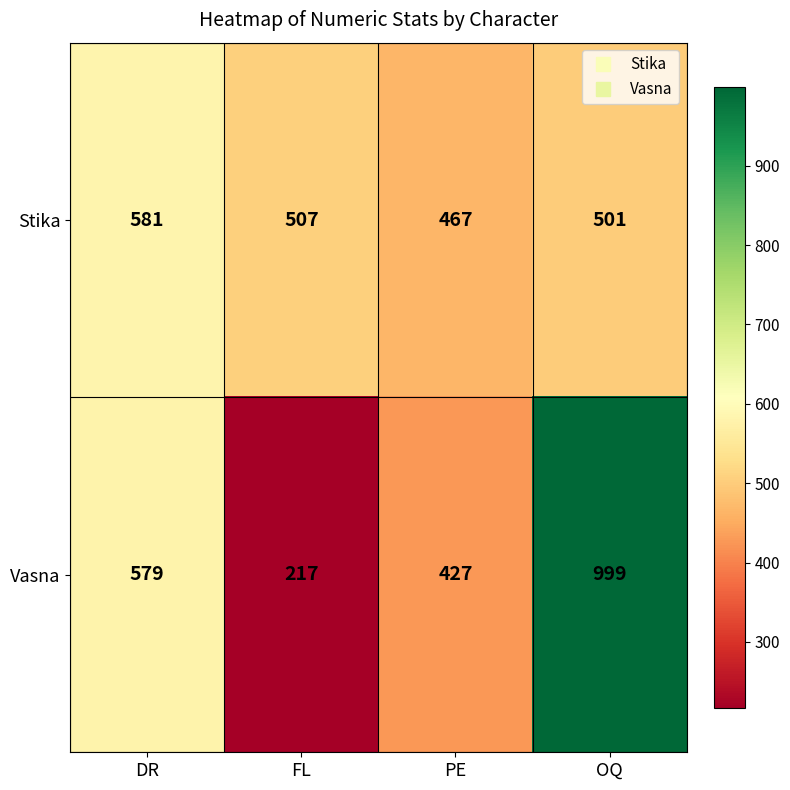

How many categories are shown in the chart?

4